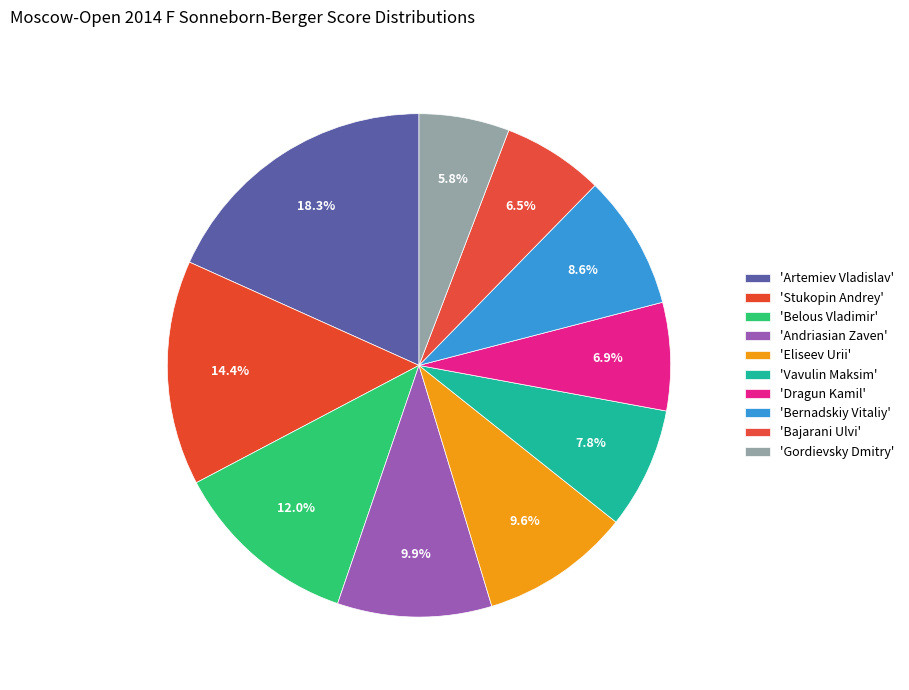

How many slices are in this pie chart?

10